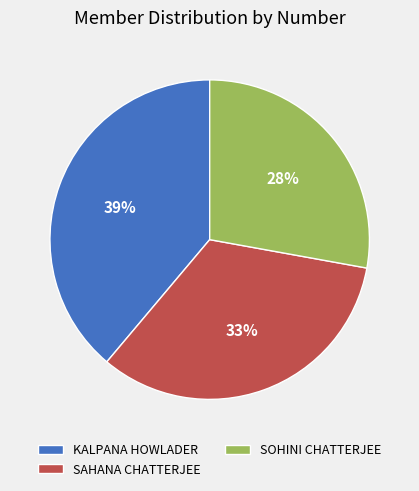

Is it true that SAHANA CHATTERJEE is 40% of the pie?

False